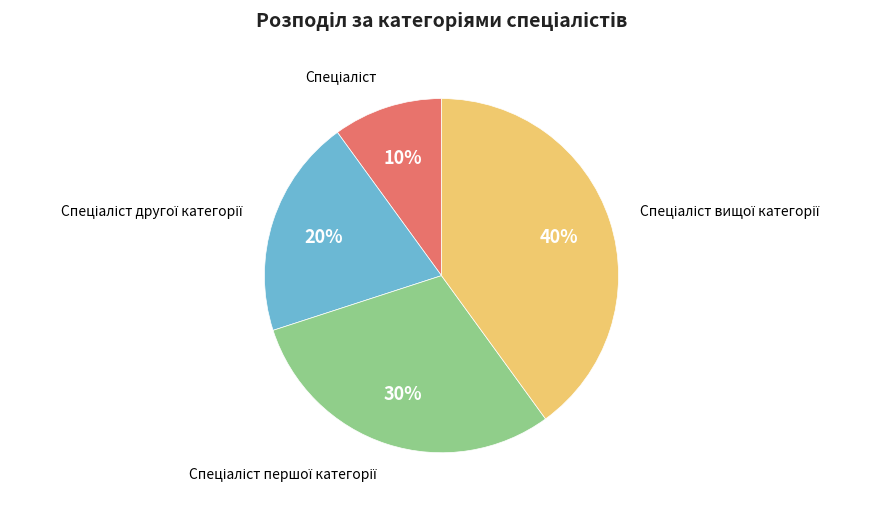

How many slices are in this pie chart?

4